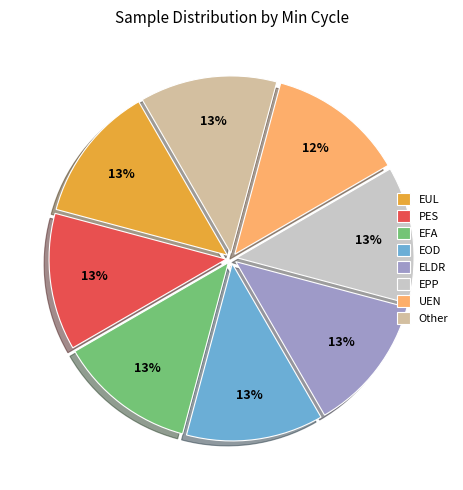

Do EPP and Other together represent more than half of the pie?

No